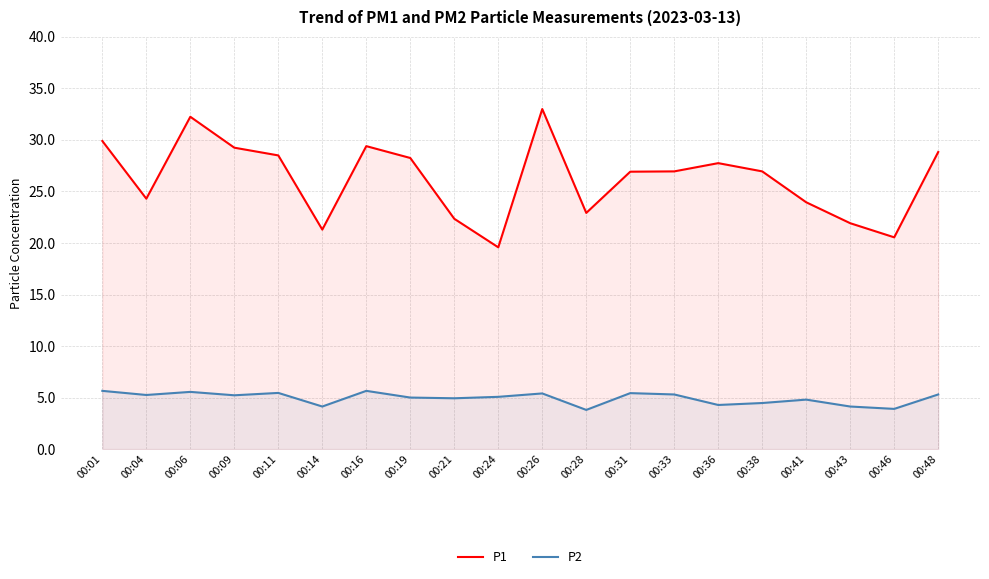

What is the spread (max minus min) of values at 00:33?

21.6